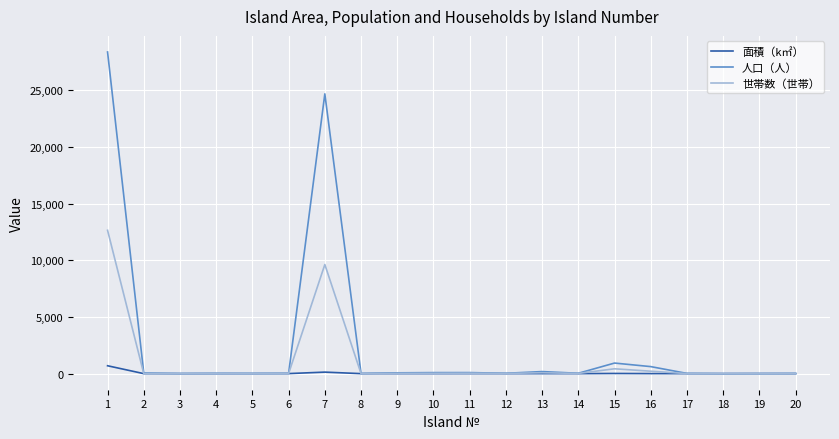

What is the highest value of the 世帯数（世帯） series?

12644.0